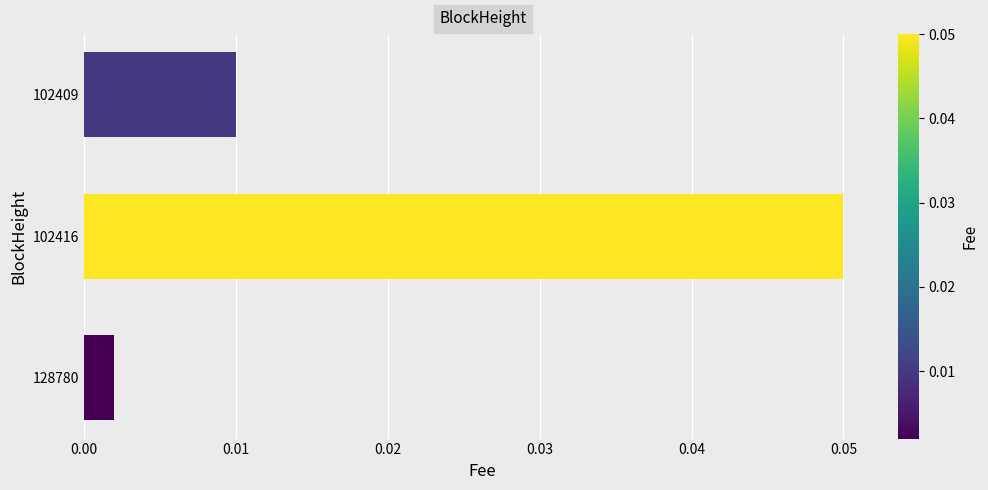

At which category does the chart reach its minimum across all series?

128780